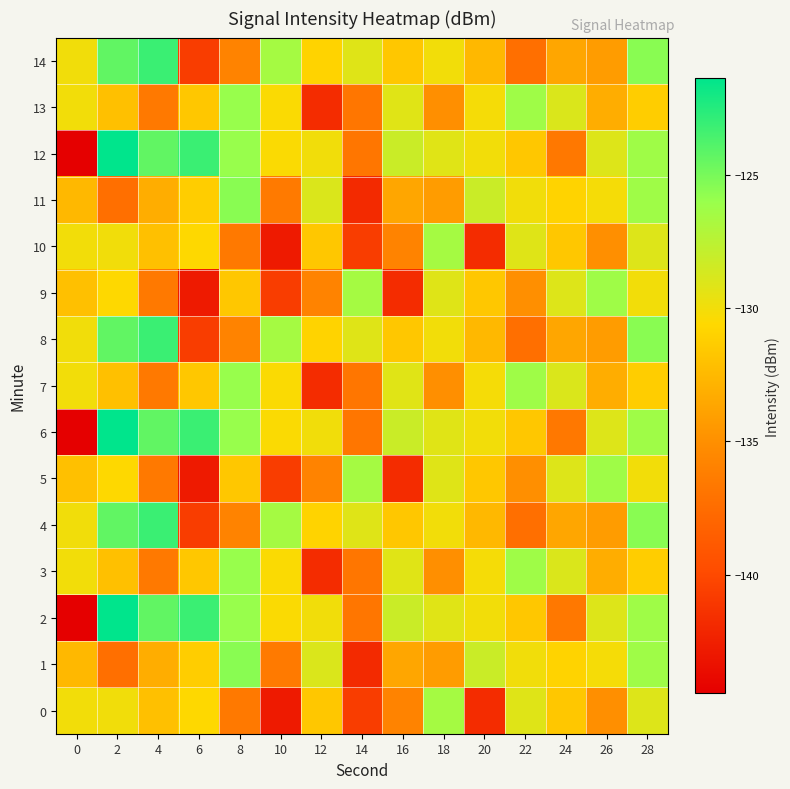

Which has a higher value, 18 or 4?

18